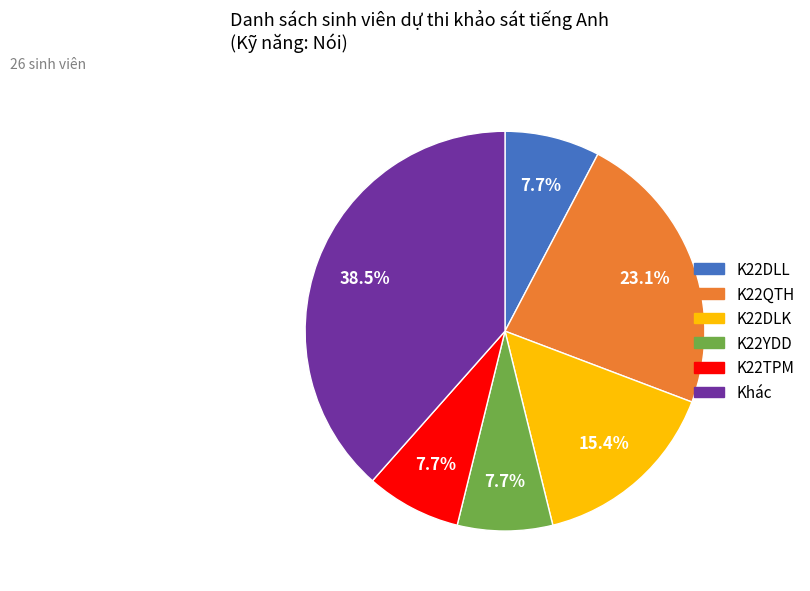

Which has a higher value, K22QTH or K22DLK?

K22QTH